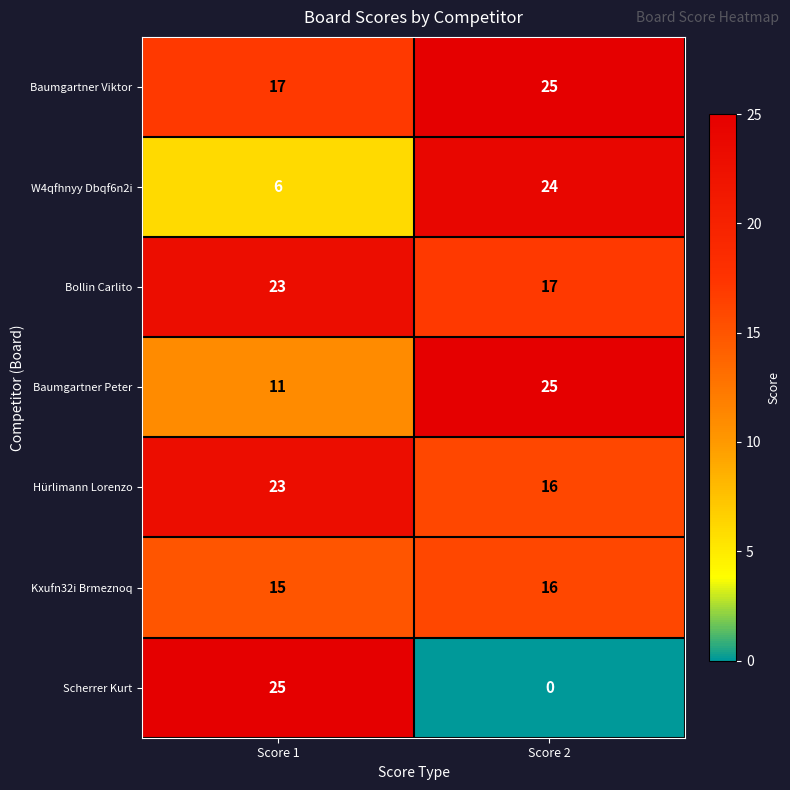

Is it true that W4qfhnyy Dbqf6n2i equals 24 at Score 2?

True